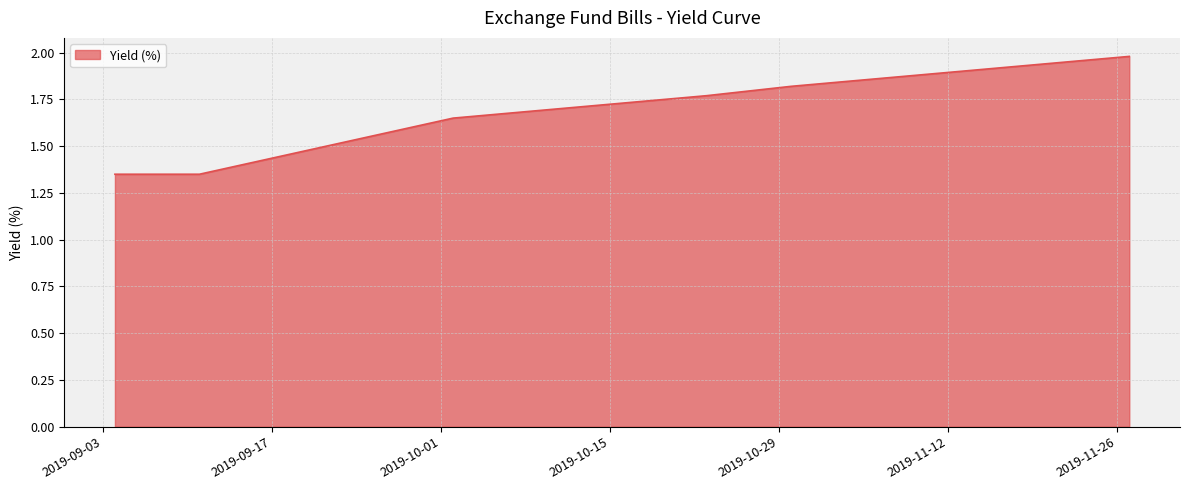

What is the maximum value shown in the chart?

2.0